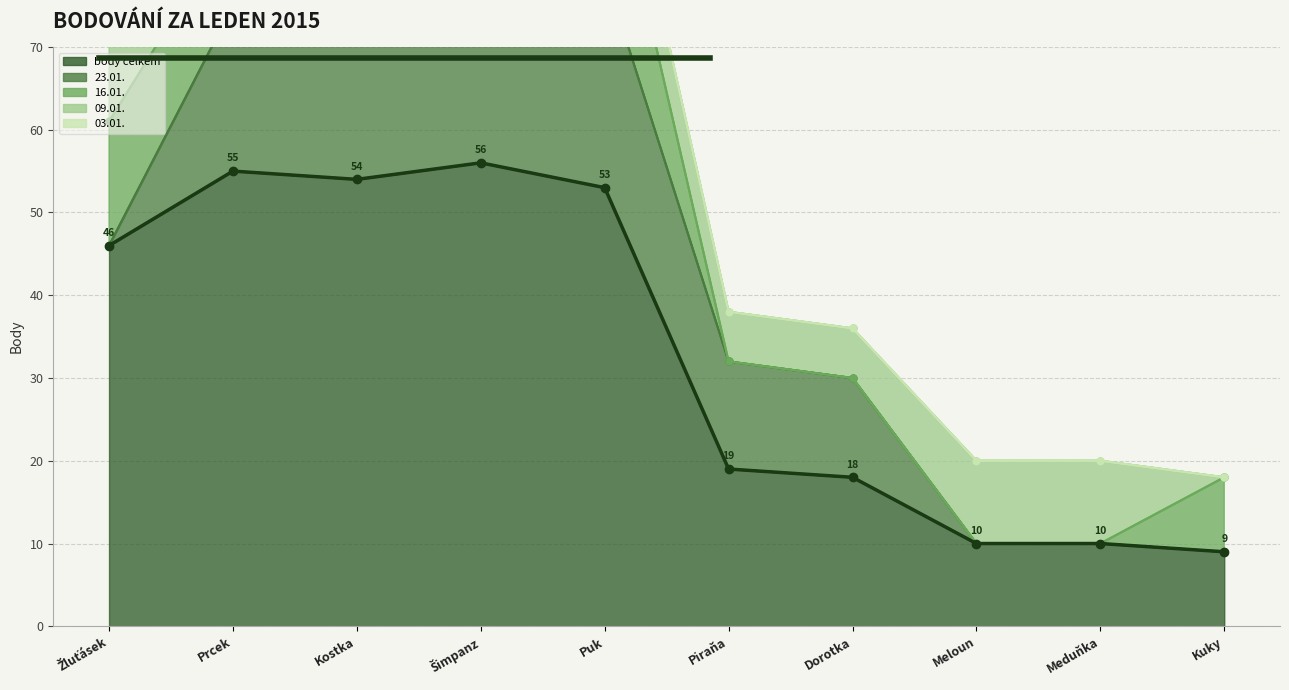

True or false: 23.01. and body celkem intersect in this chart.

False